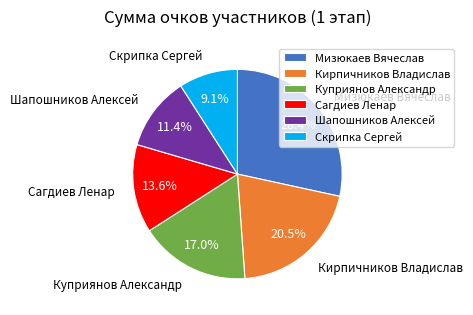

Does Мизюкаев Вячеслав account for over 50% of the chart?

No